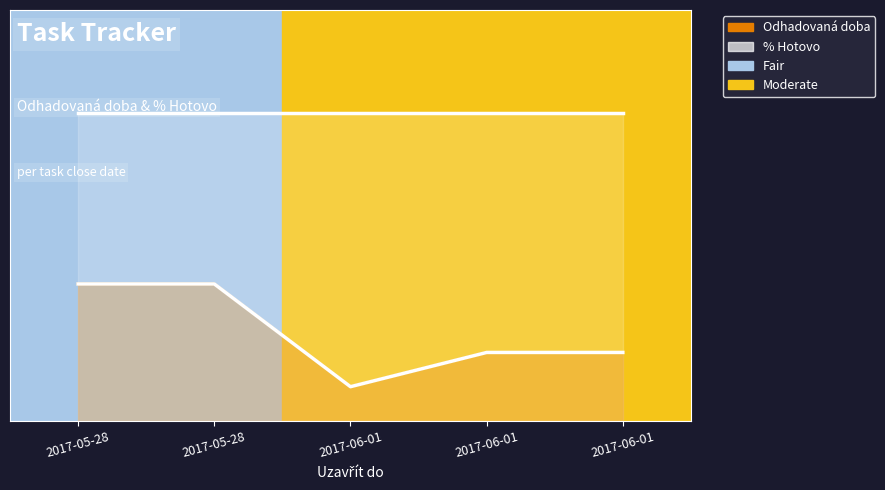

Is it true that % Hotovo (scaled) line equals 9 at 2017-05-28?

True